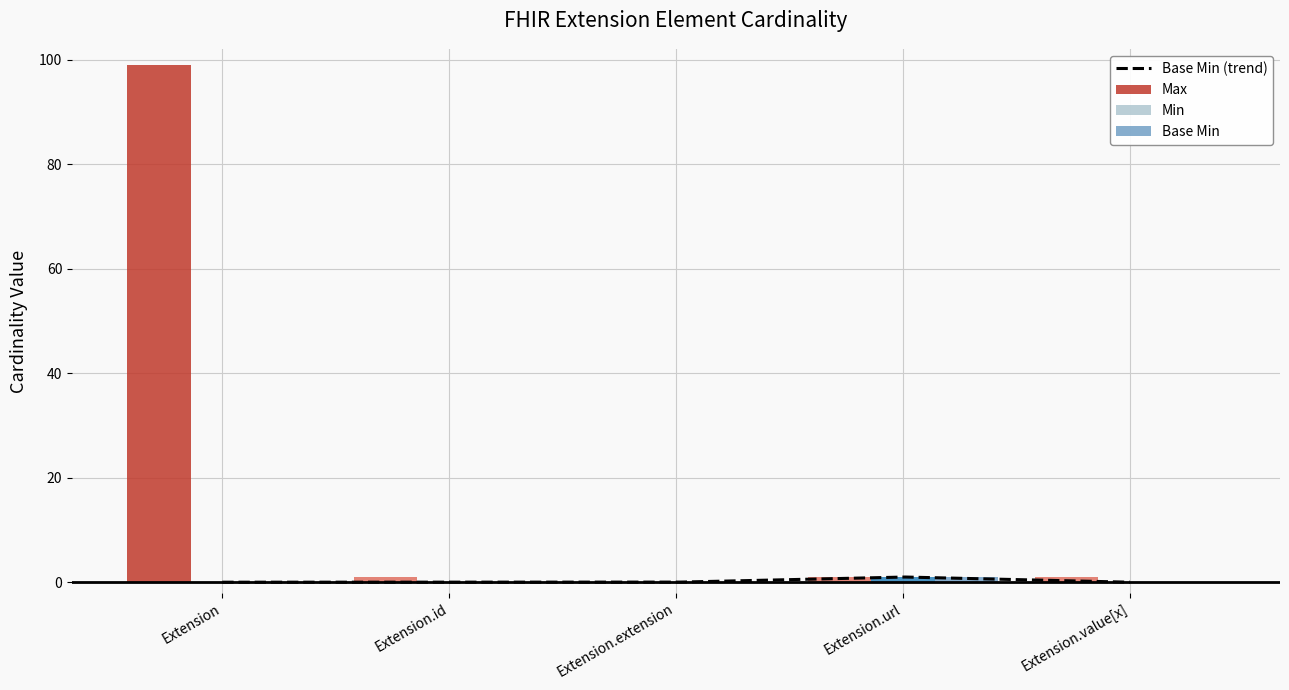

What is the greatest value displayed?

99